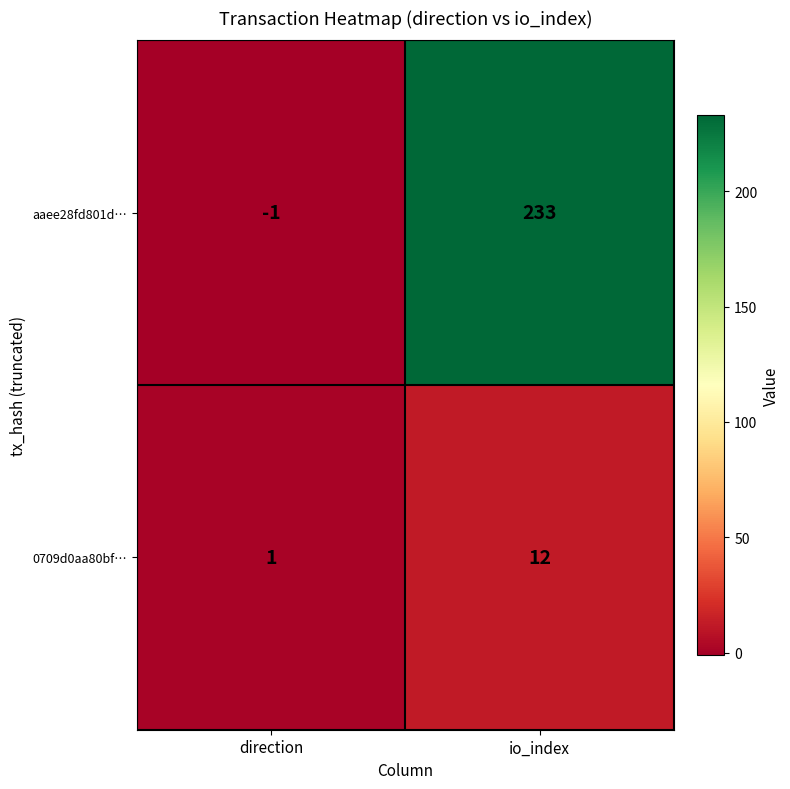

Reading left to right, list all the values displayed in this chart.

aaee28fd801d…: -1	233
0709d0aa80bf…: 1	12